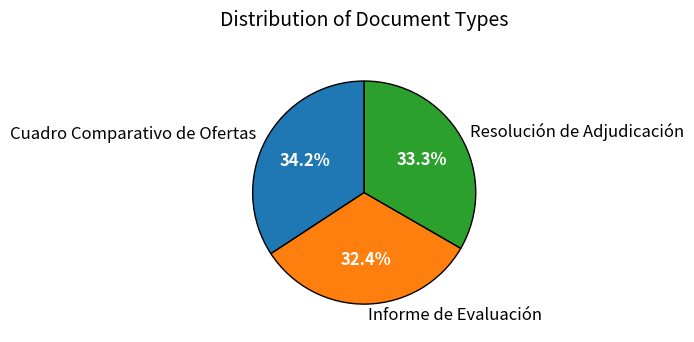

Which has a higher value, Informe de Evaluación or Resolución de Adjudicación?

Resolución de Adjudicación